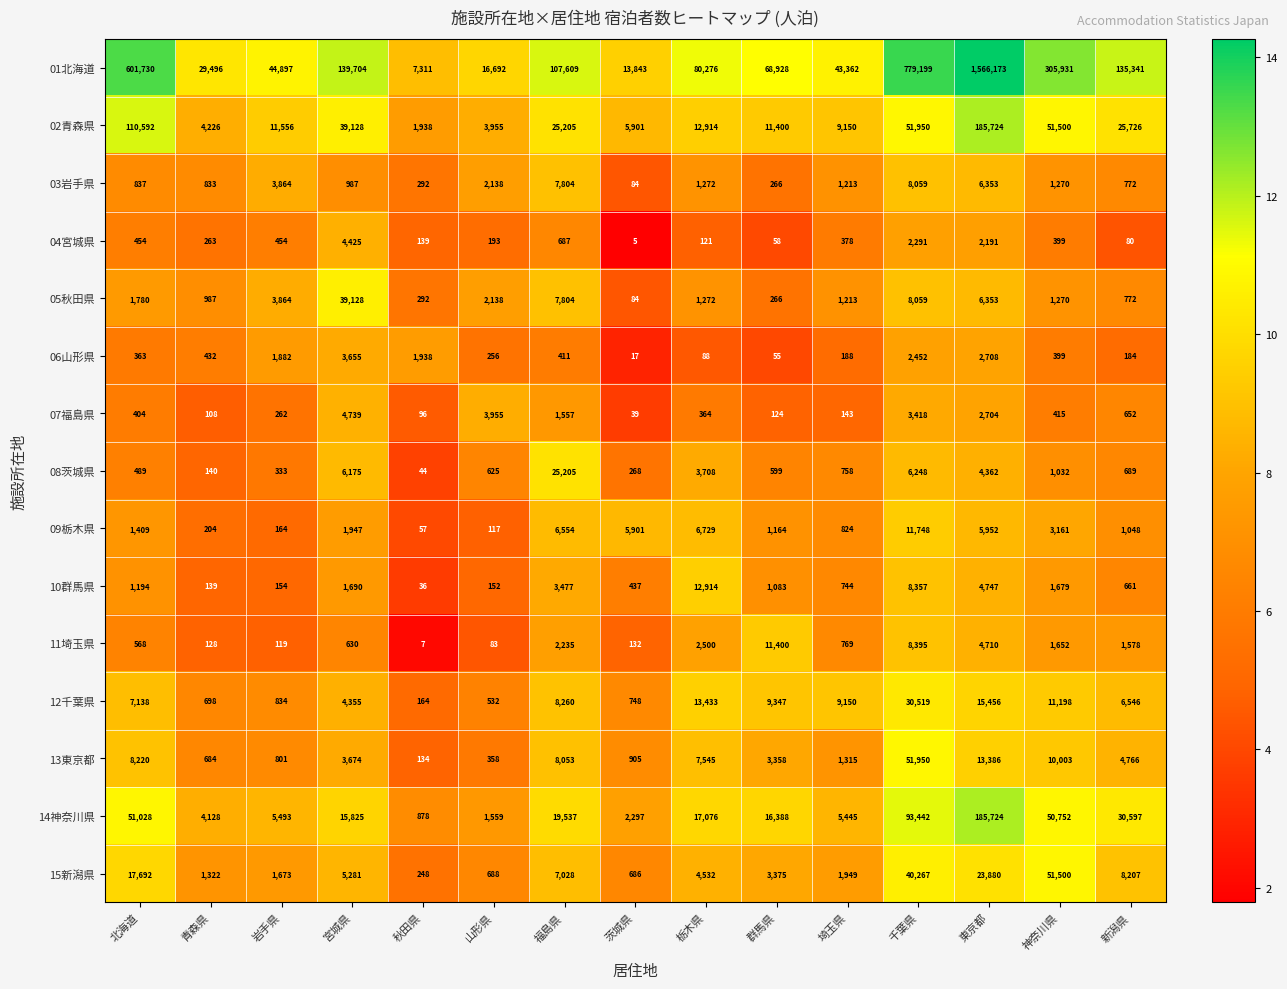

What is the difference between the highest and lowest values at 群馬県?

68873